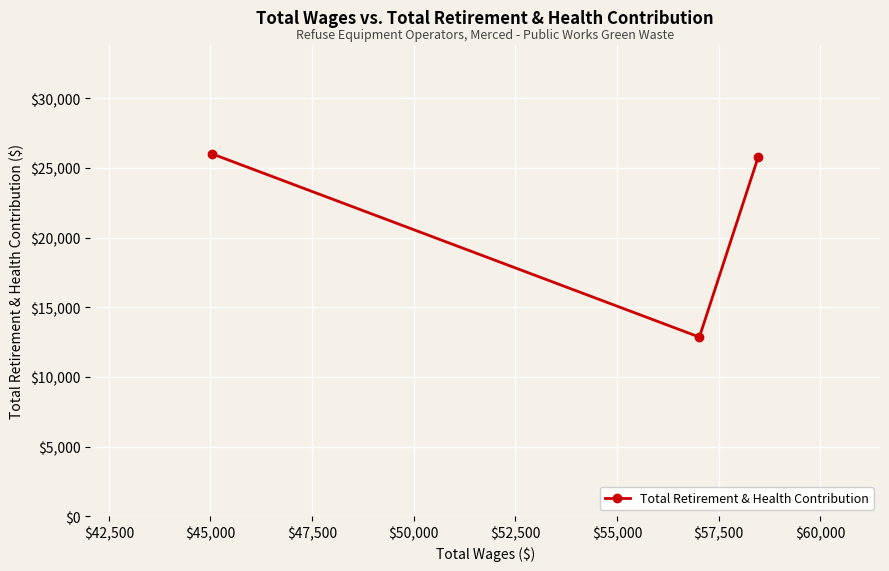

What is the difference between the maximum and minimum values?

13139